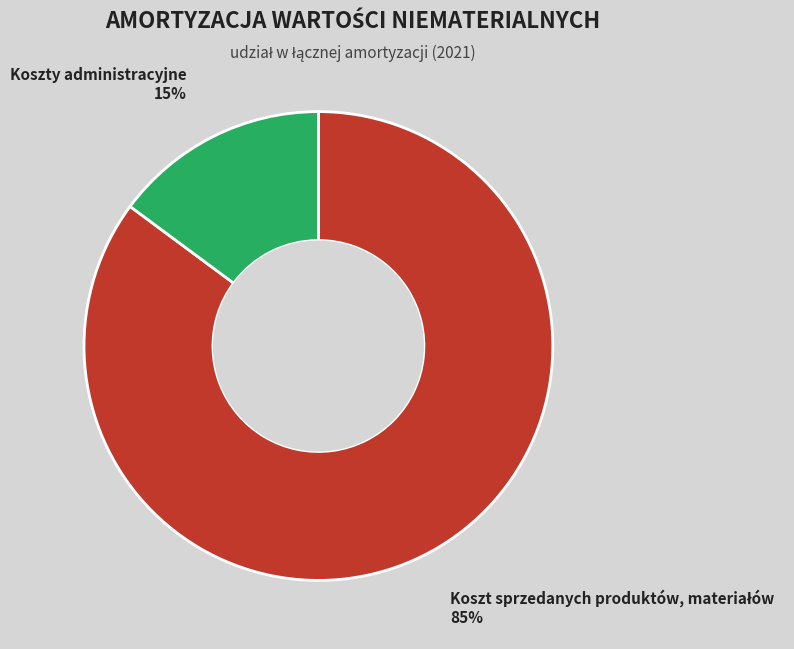

Is there any slice that represents more than half of the pie?

Yes